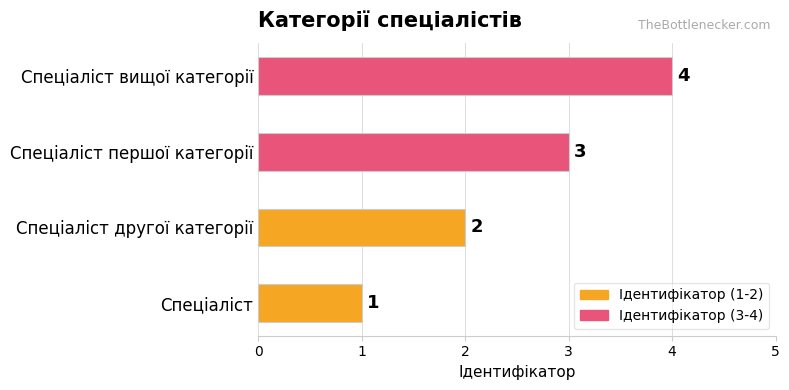

True or false: the data shows 2 at Спеціаліст вищої категорії.

False